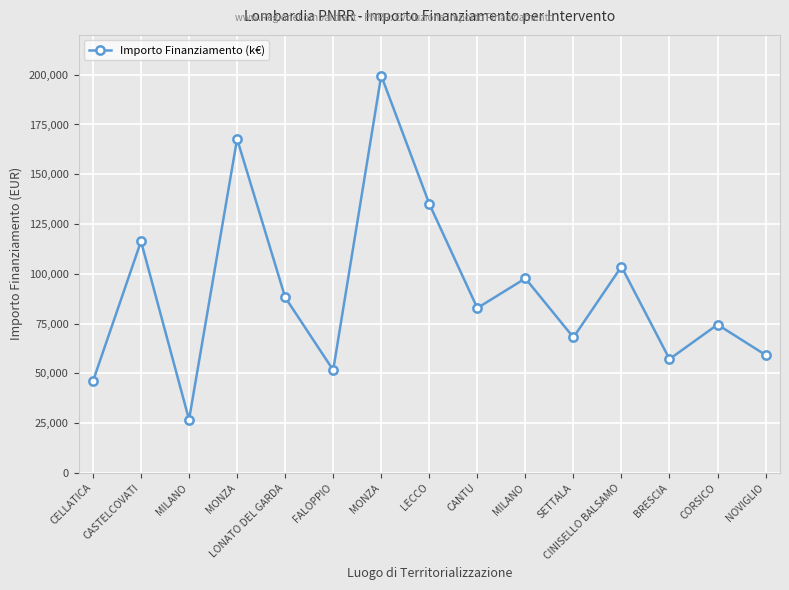

What is the difference between the values at NOVIGLIO and LONATO DEL GARDA?

28984.8